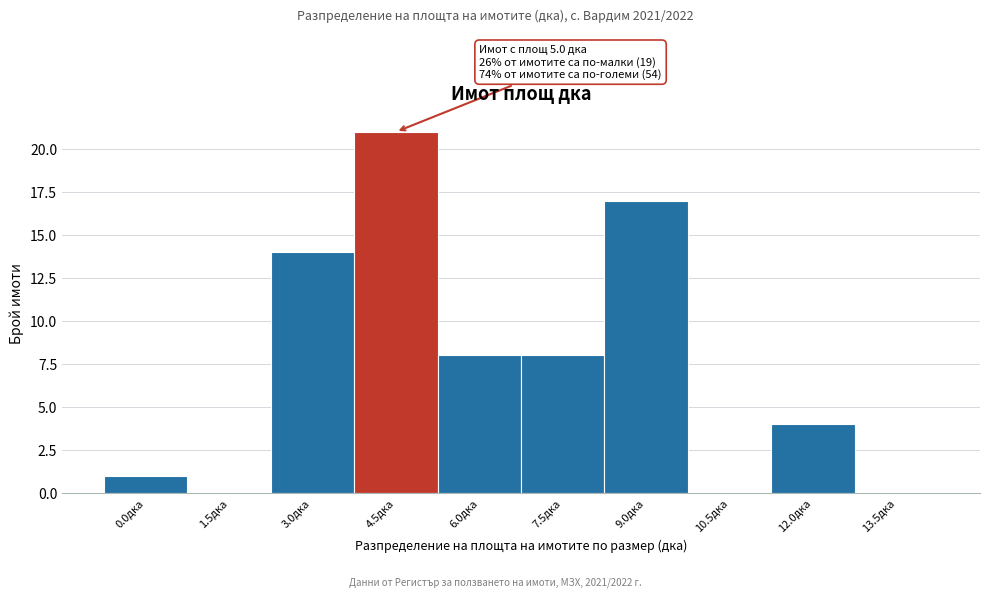

Reading left to right, extract all data points from this chart.

0.0дка=1	1.5дка=0	3.0дка=14	4.5дка=21	6.0дка=8	7.5дка=8	9.0дка=17	10.5дка=0	12.0дка=4	13.5дка=0